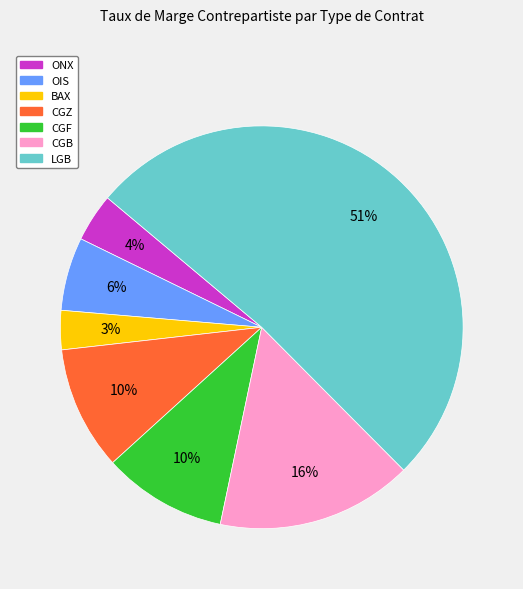

Approximately how many times larger is the value at ONX compared to CGZ?

0.4